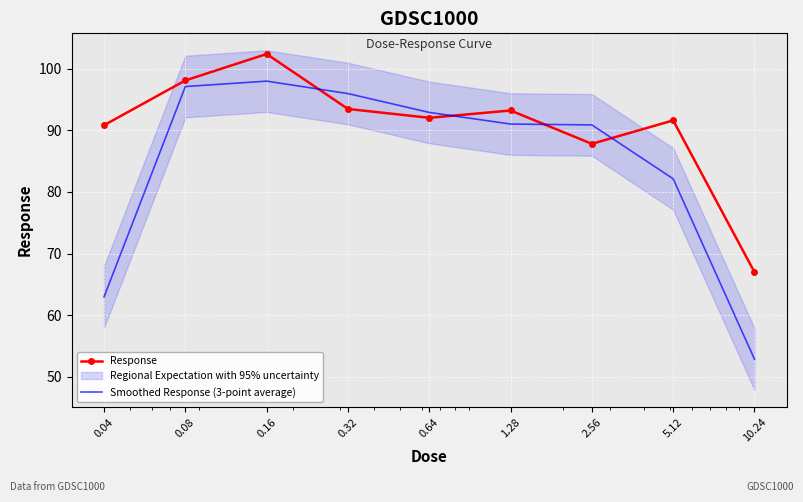

How many categories are shown in the chart?

9